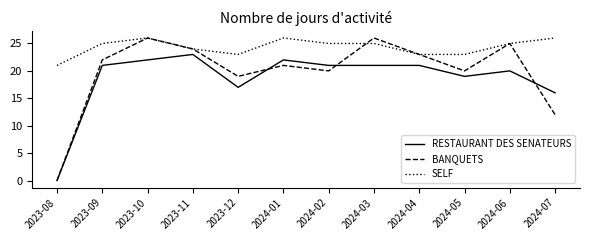

What position from the left is 2023-10?

3